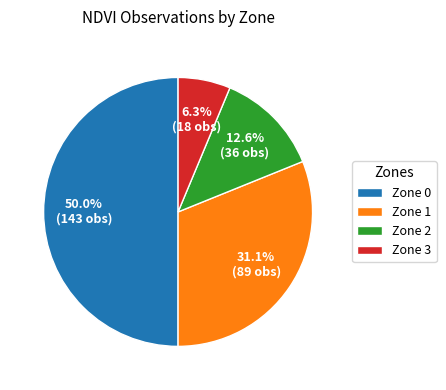

Which slice is the largest?

Zone 0